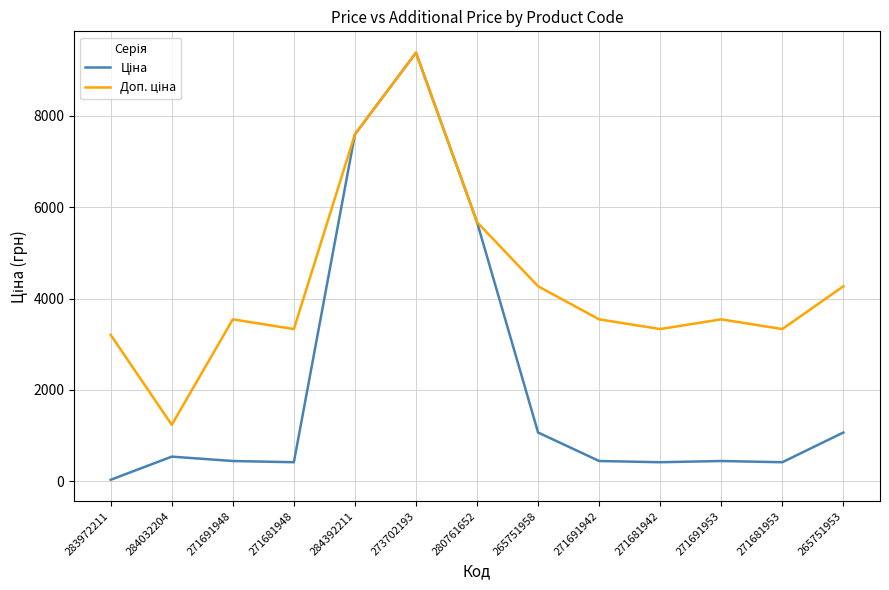

What is the spread (max minus min) of values at 271681948?

2915.9